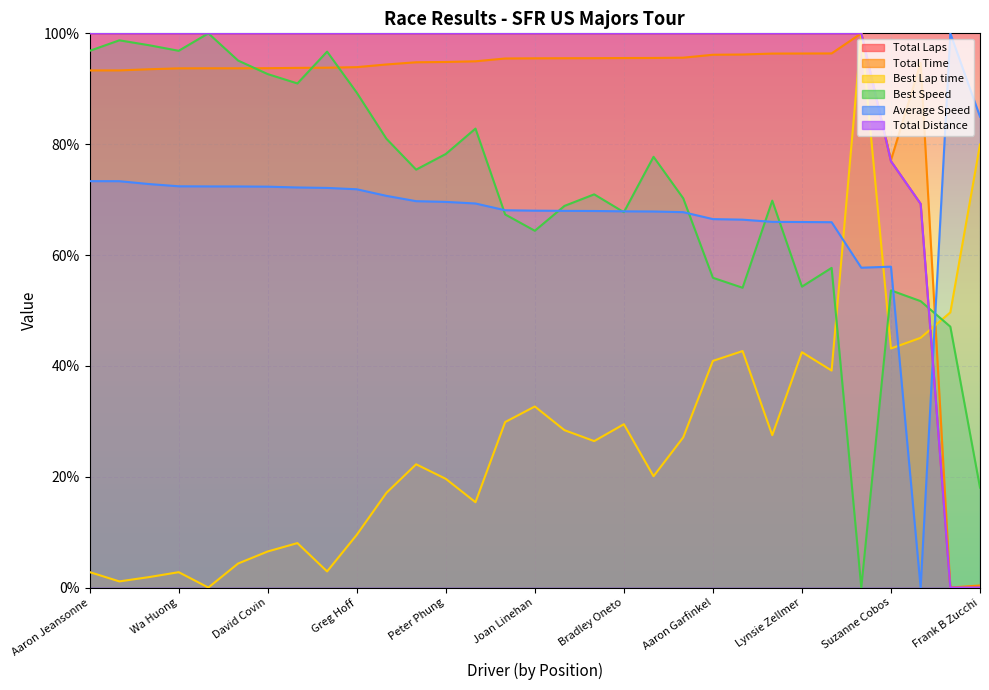

Is it true that Best Lap time equals 19.1 at Douglas Alvis?

False